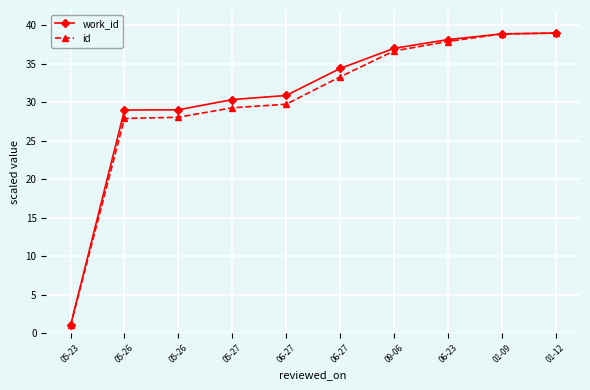

Count the number of categories in the chart.

10